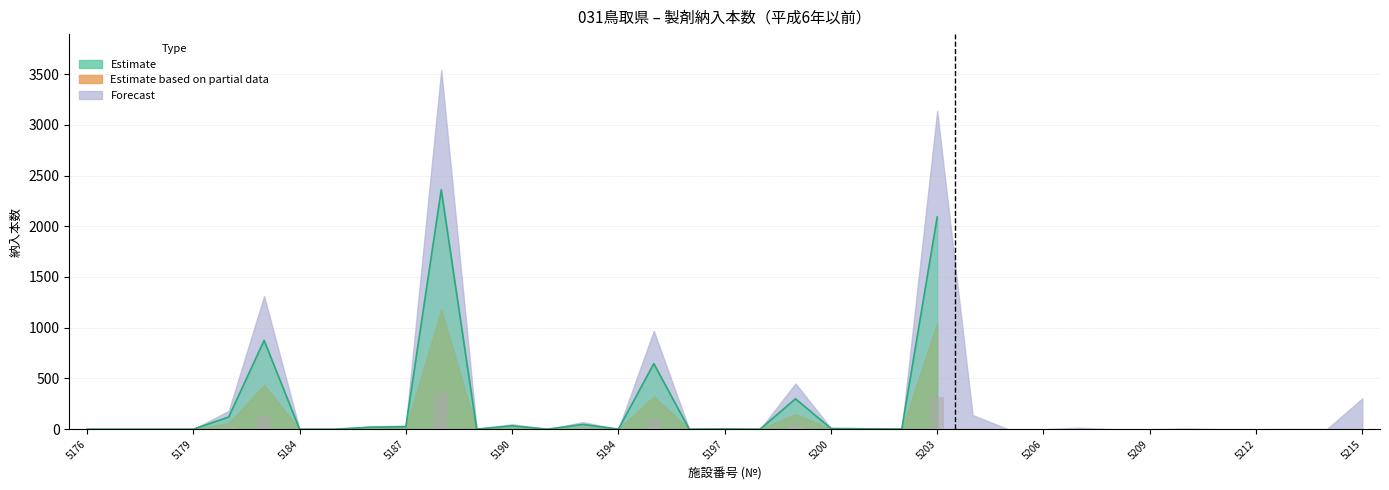

Reading left to right, list all the values displayed in this chart.

Estimate: 5176=0	5177=0	5178=0	5179=0	5180=120	5183=875	5184=0	5185=0	5186=19	5187=24	5188=2360	5189=1	5190=33	5191=0	5193=47	5194=0	5195=646	5196=0	5197=2	5198=0	5199=300	5200=7	5201=4	5202=1	5203=2091	5204=93	5205=0	5206=0	5207=10	5208=0	5209=0	5210=5	5211=0	5212=0	5213=2	5214=1	5215=202
Estimate based on partial data: 5176=0	5177=0	5178=0	5179=0	5180=60	5183=437	5184=0	5185=0	5186=9	5187=12	5188=1180	5189=0	5190=16	5191=0	5193=23	5194=0	5195=323	5196=0	5197=1	5198=0	5199=150	5200=3	5201=2	5202=0	5203=1045	5204=46	5205=0	5206=0	5207=5	5208=0	5209=0	5210=2	5211=0	5212=0	5213=1	5214=0	5215=101
Forecast: 5176=0	5177=0	5178=0	5179=0	5180=180	5183=1312	5184=0	5185=0	5186=28	5187=36	5188=3540	5189=1	5190=49	5191=0	5193=70	5194=0	5195=969	5196=0	5197=3	5198=0	5199=450	5200=10	5201=6	5202=1	5203=3136	5204=139	5205=0	5206=0	5207=15	5208=0	5209=0	5210=7	5211=0	5212=0	5213=3	5214=1	5215=303